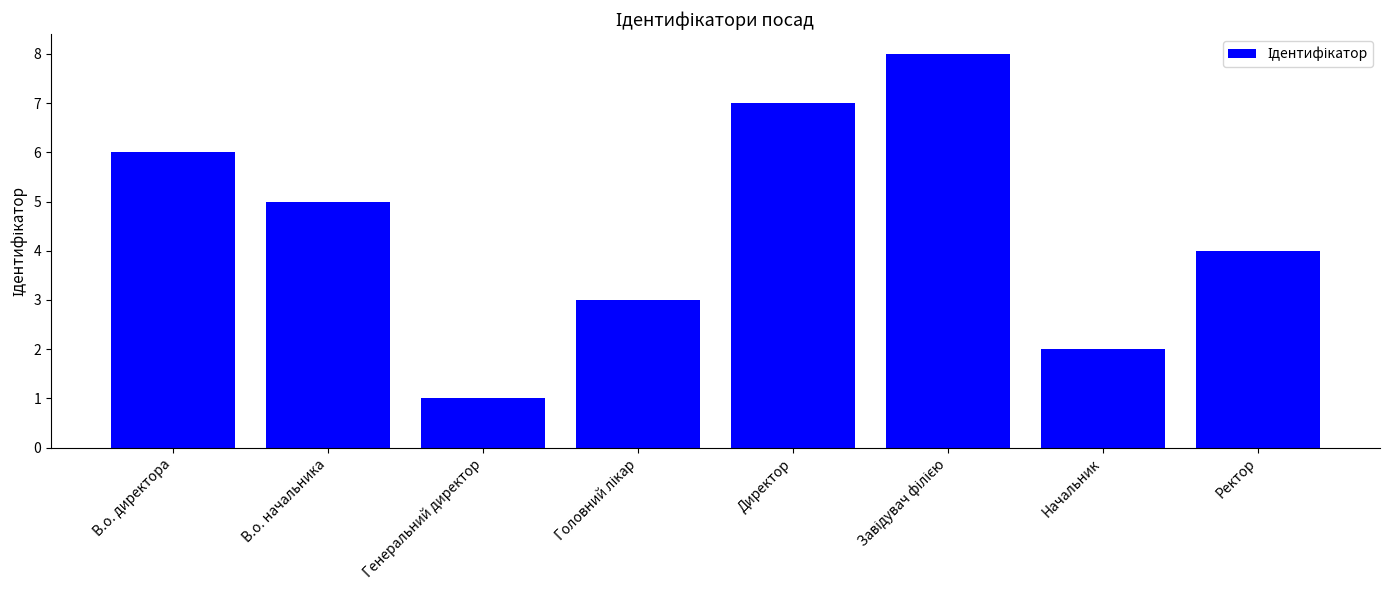

At which category does the chart reach its minimum across all series?

Генеральний директор